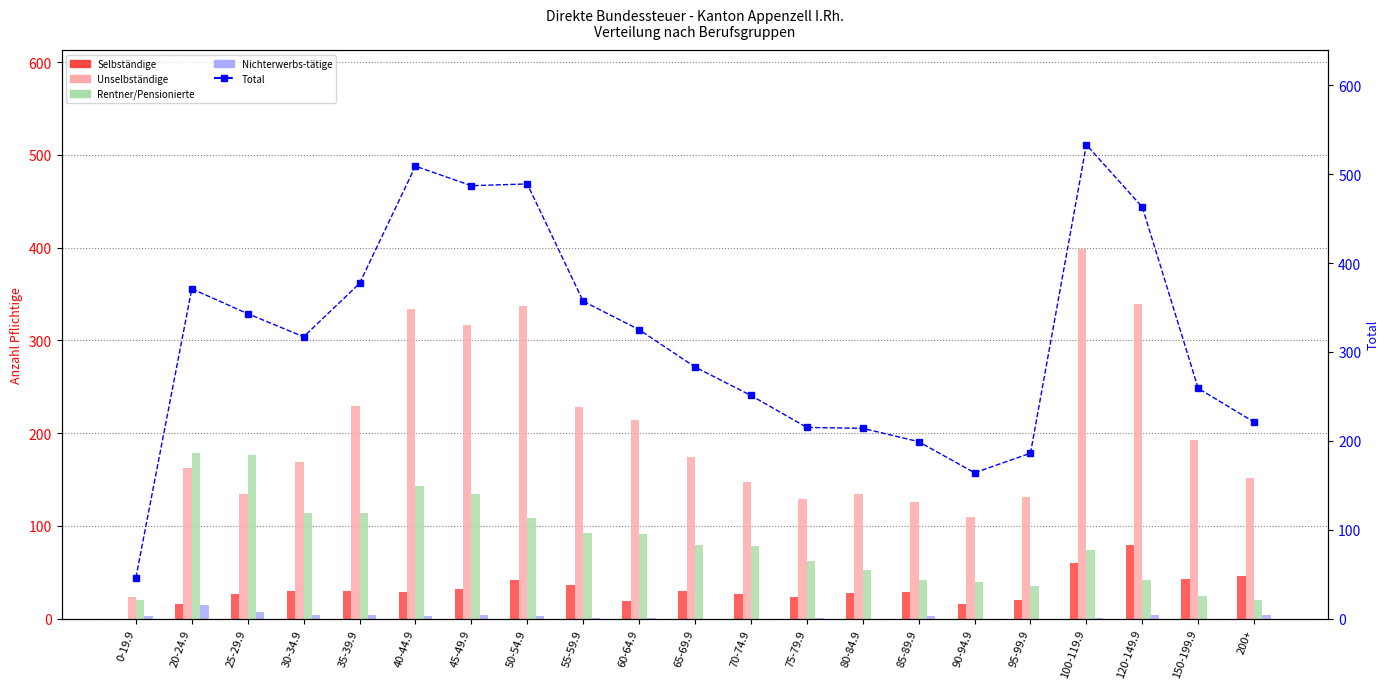

At which category does the chart reach its peak across all series?

100-119.9